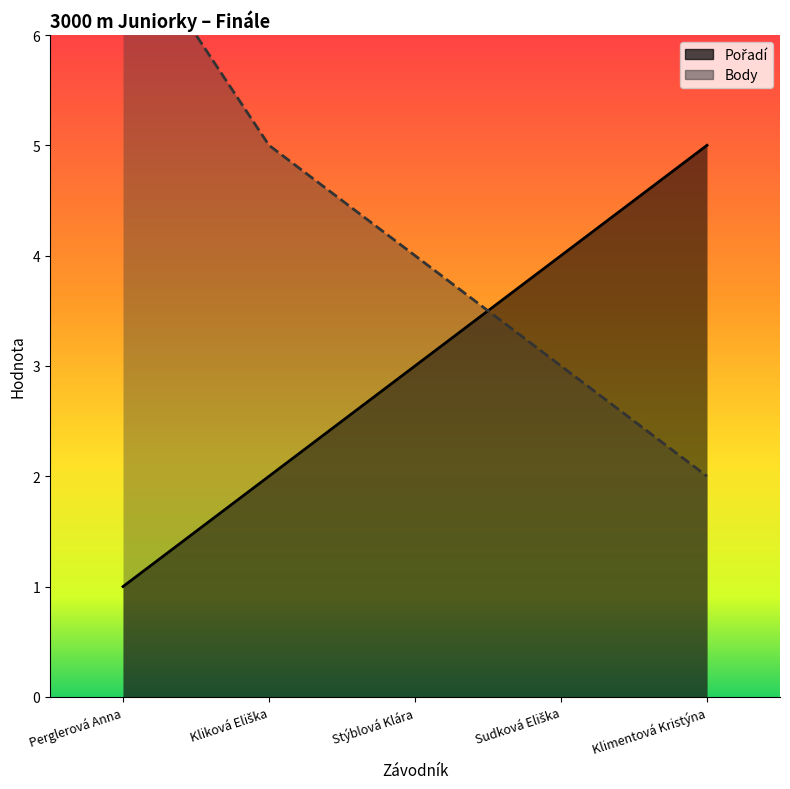

At which category is the sum across all series the highest?

Perglerová Anna